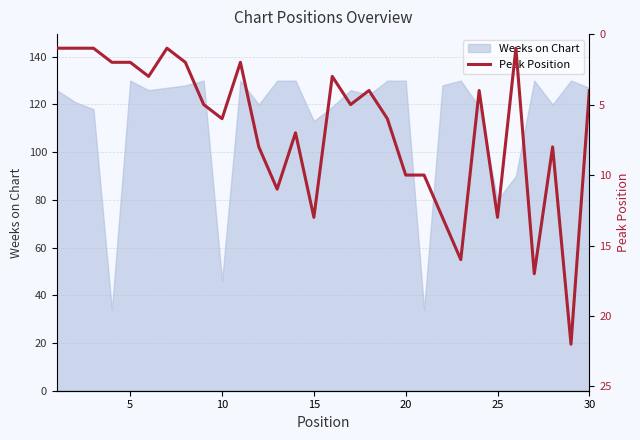

What is the maximum value for Weeks on Chart?

130